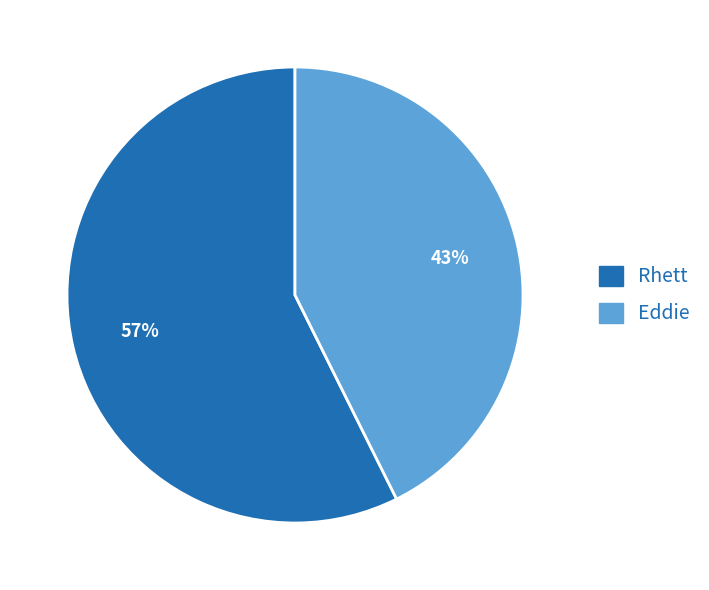

Which slice is the smallest?

Eddie